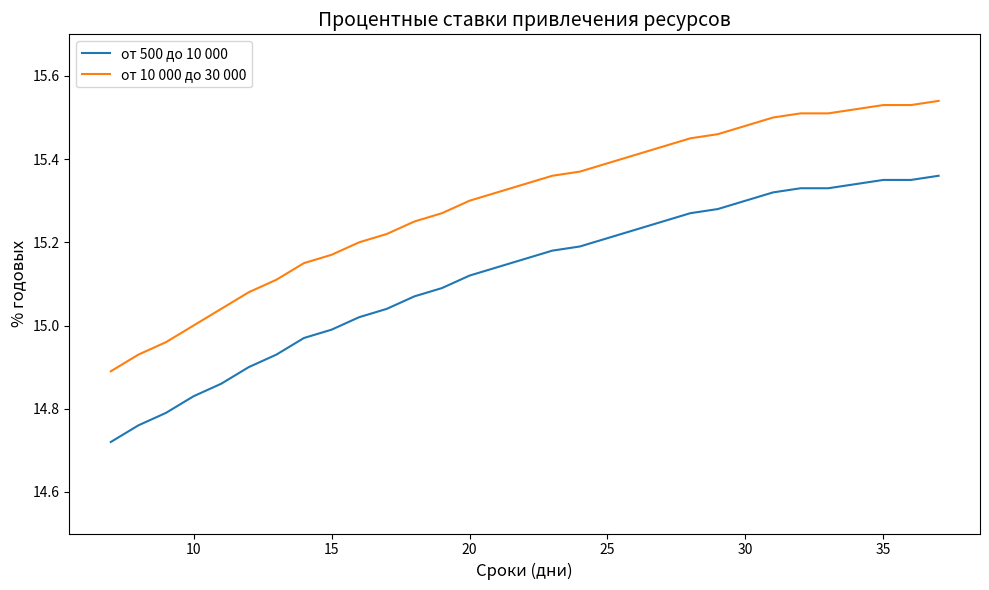

What is the sum of all от 10 000 до 30 000 values?

474.2